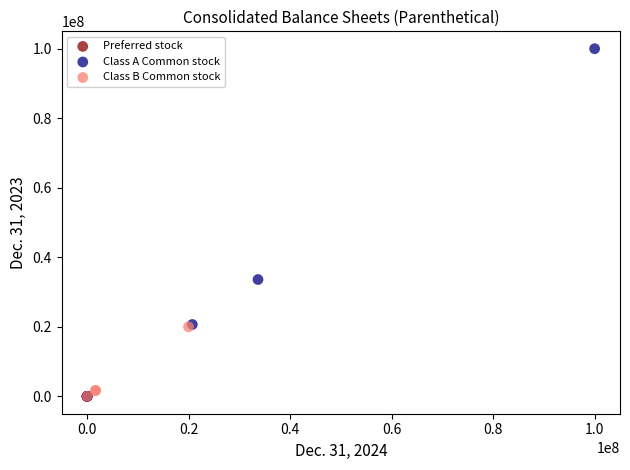

Which series contains the highest Y value?

Class A Common stock